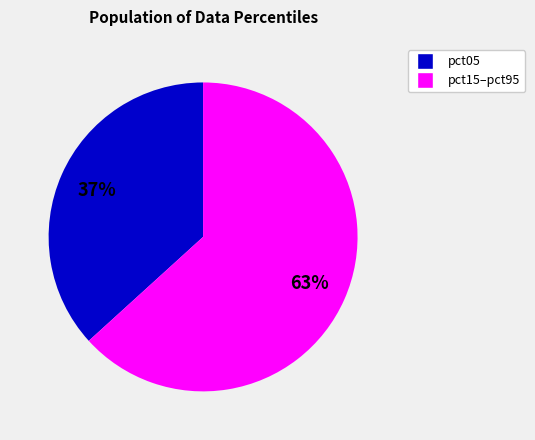

To the nearest percent, what is the average slice percentage?

50%